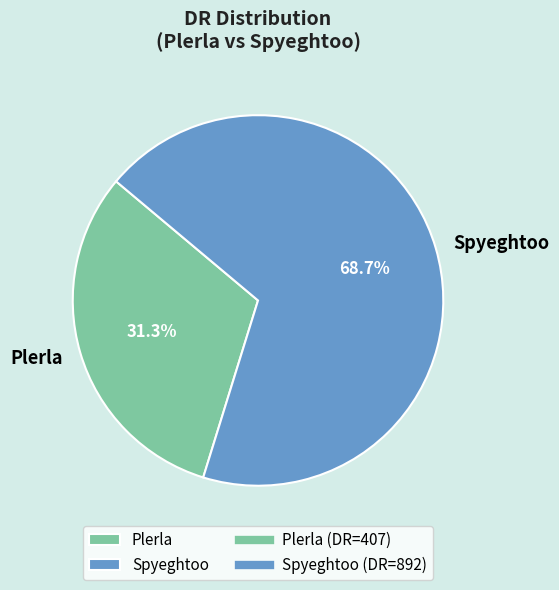

Is it true that Plerla is 43% of the pie?

False